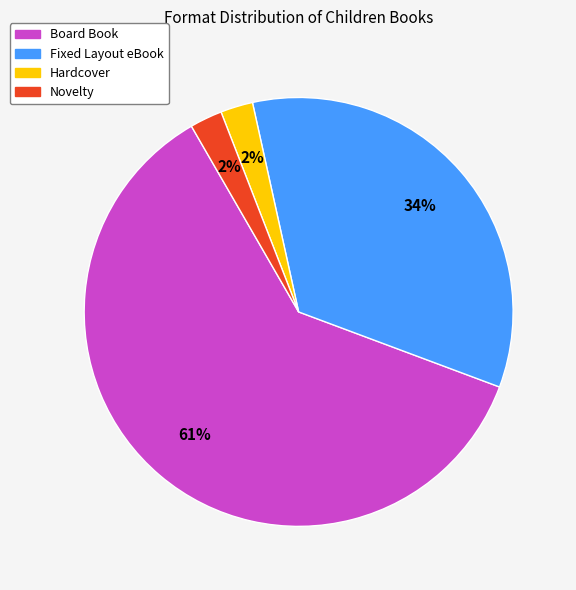

Is there any slice that represents more than half of the pie?

Yes